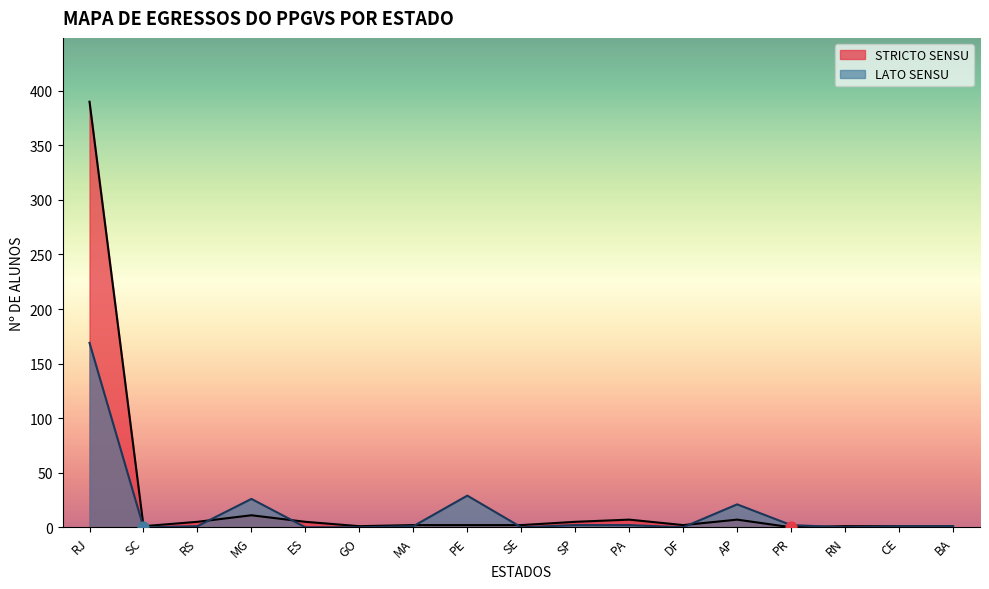

At which category is the sum across all series the highest?

RJ